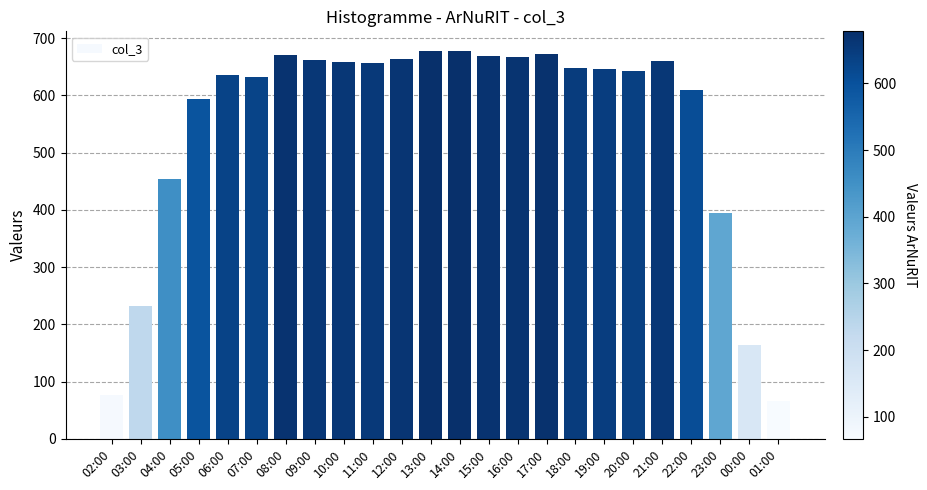

What is the sum of the values at 15:00 and 04:00?

1123